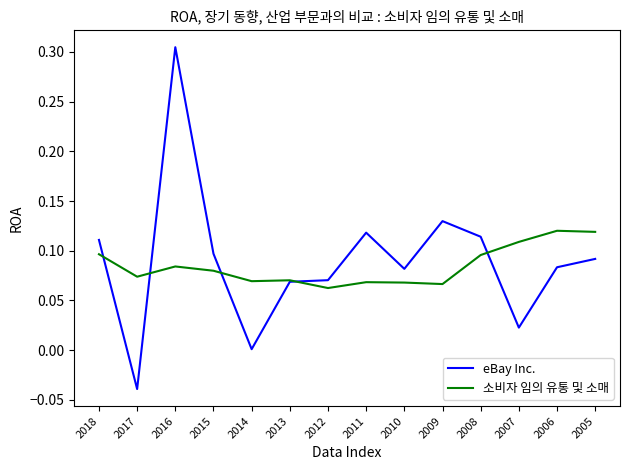

Is the value of eBay Inc. at 2014 greater than the value of 소비자 임의 유통 및 소매 at 2012?

No